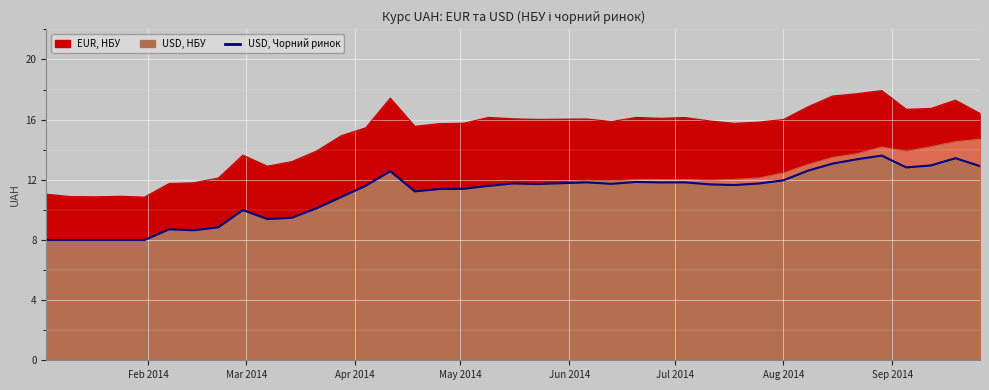

What are all the series names shown in the legend?

EUR, НБУ, USD, НБУ, USD, Чорний ринок